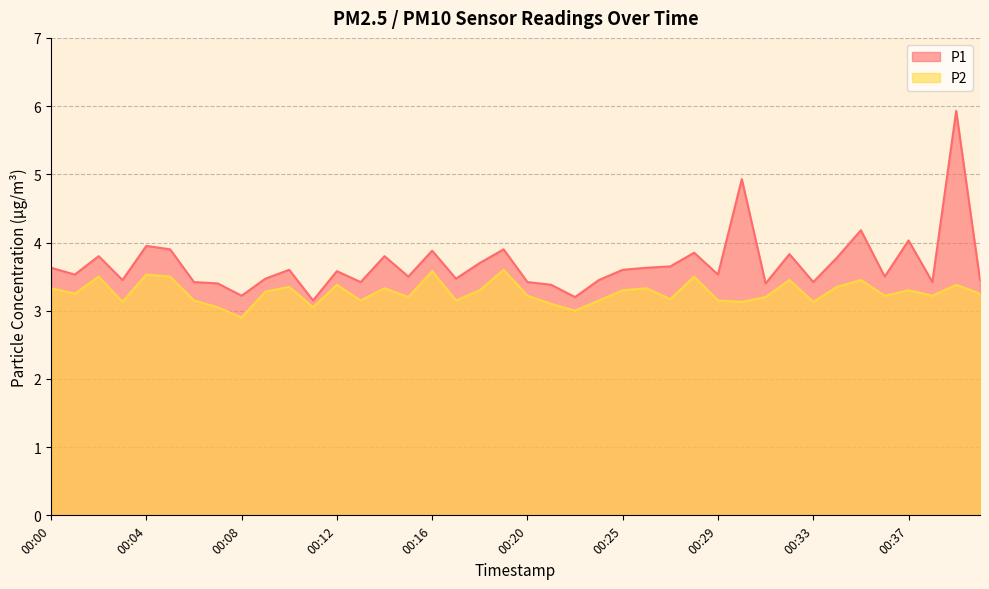

How many interior local peaks does the P1 series have?

13